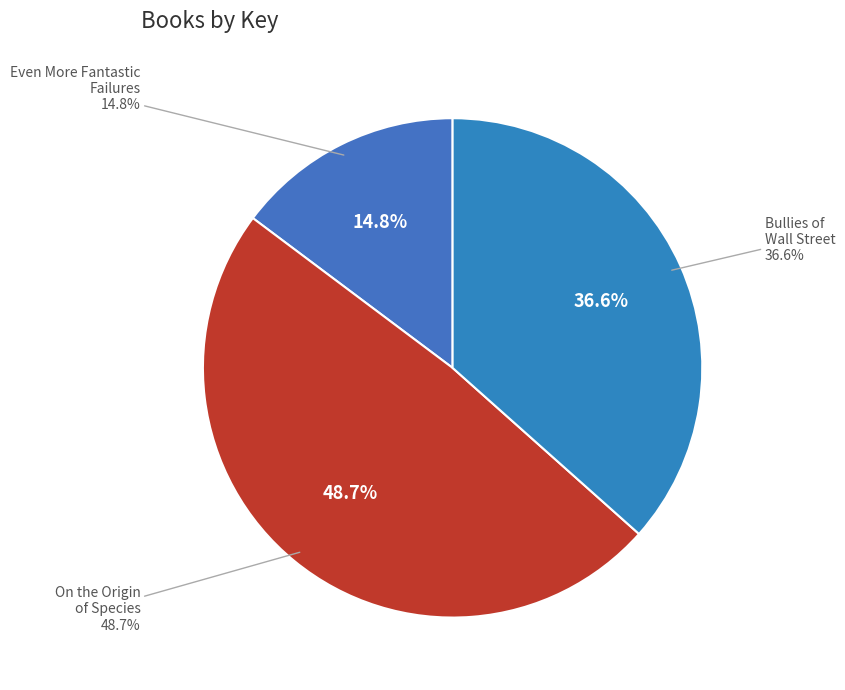

What portion of the pie excludes Even More Fantastic Failures?

85.2%